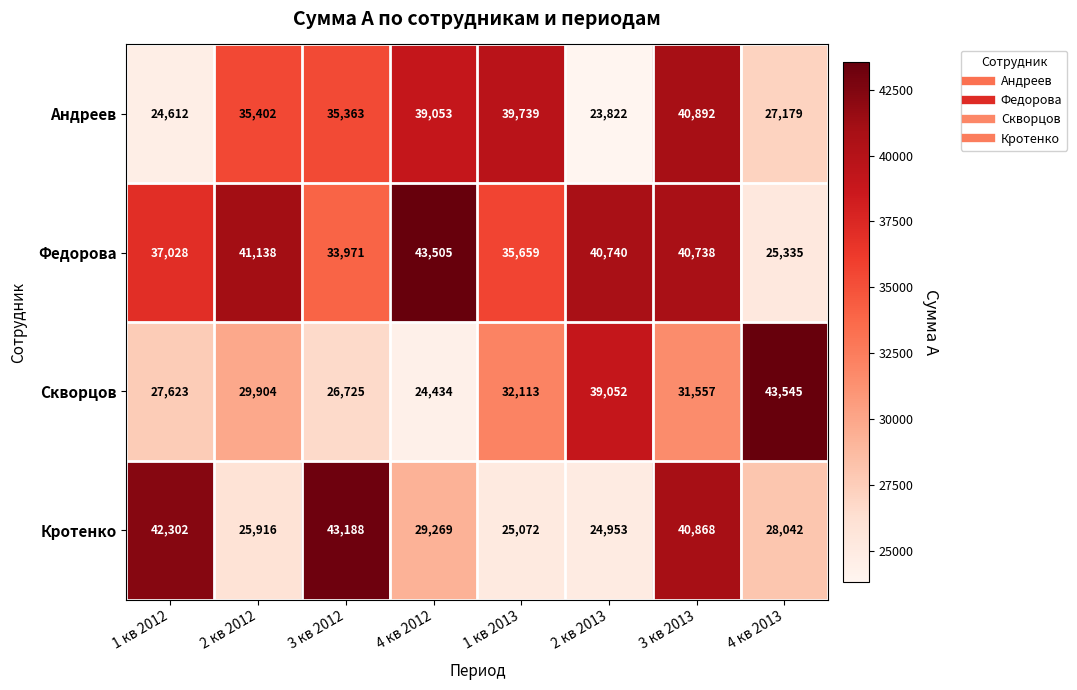

What is the smallest value displayed?

23822